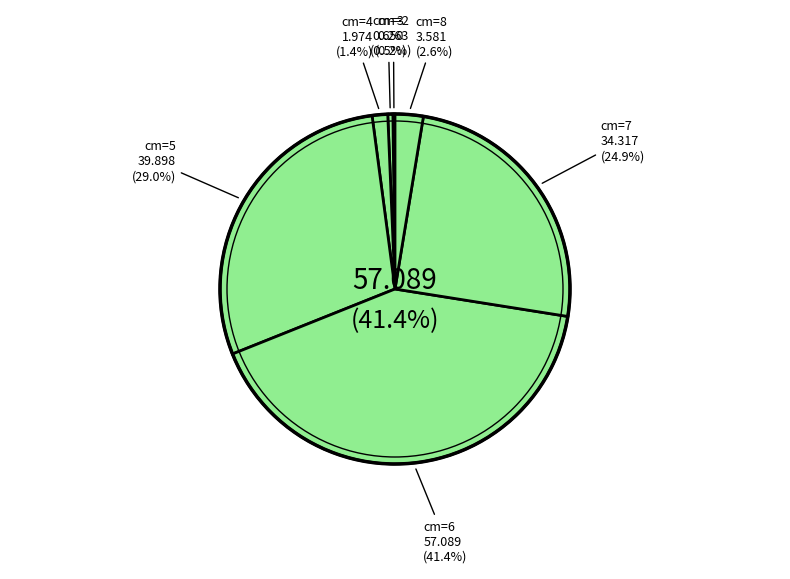

What is the largest slice in the pie chart?

6